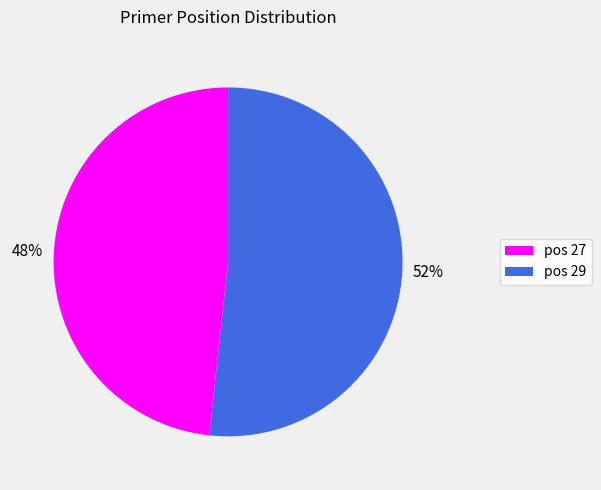

What is the majority slice?

pos 29